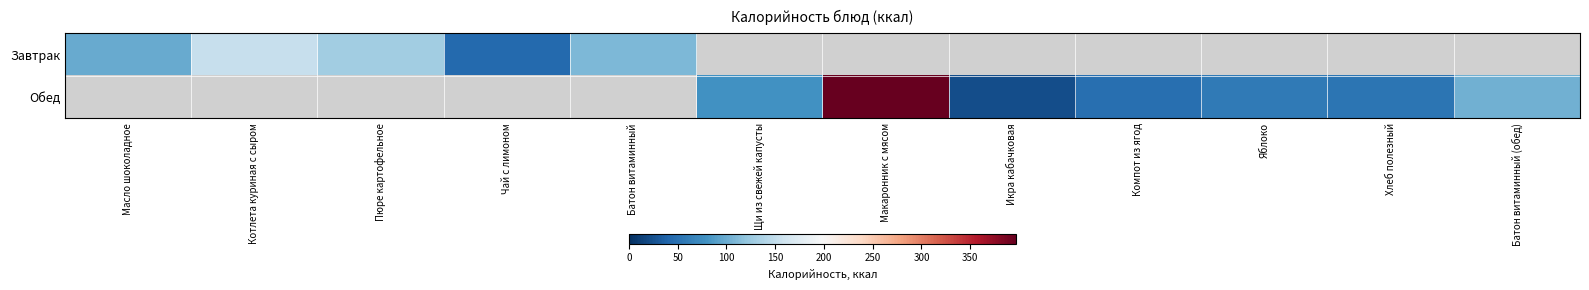

Rank the series at Щи из свежей капусты from lowest to highest value.

Завтрак, Обед